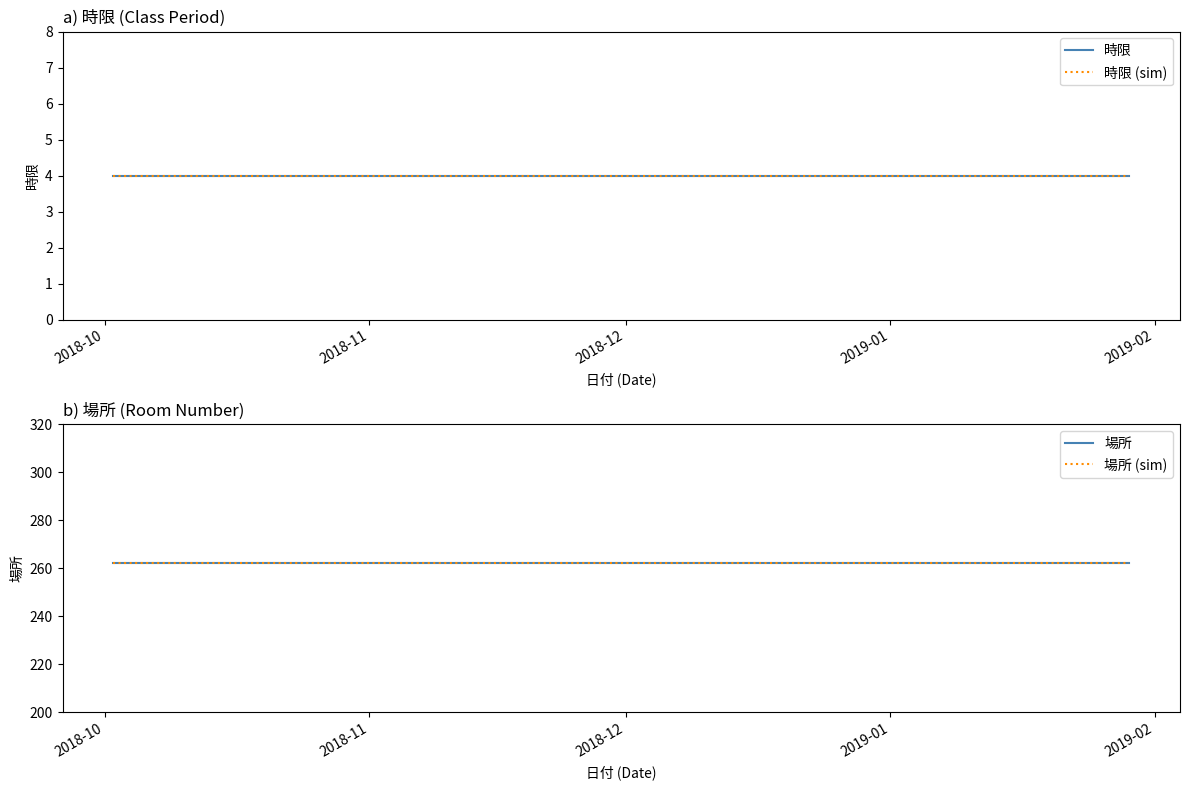

True or false: 時限 and 場所 (sim) intersect in this chart.

False